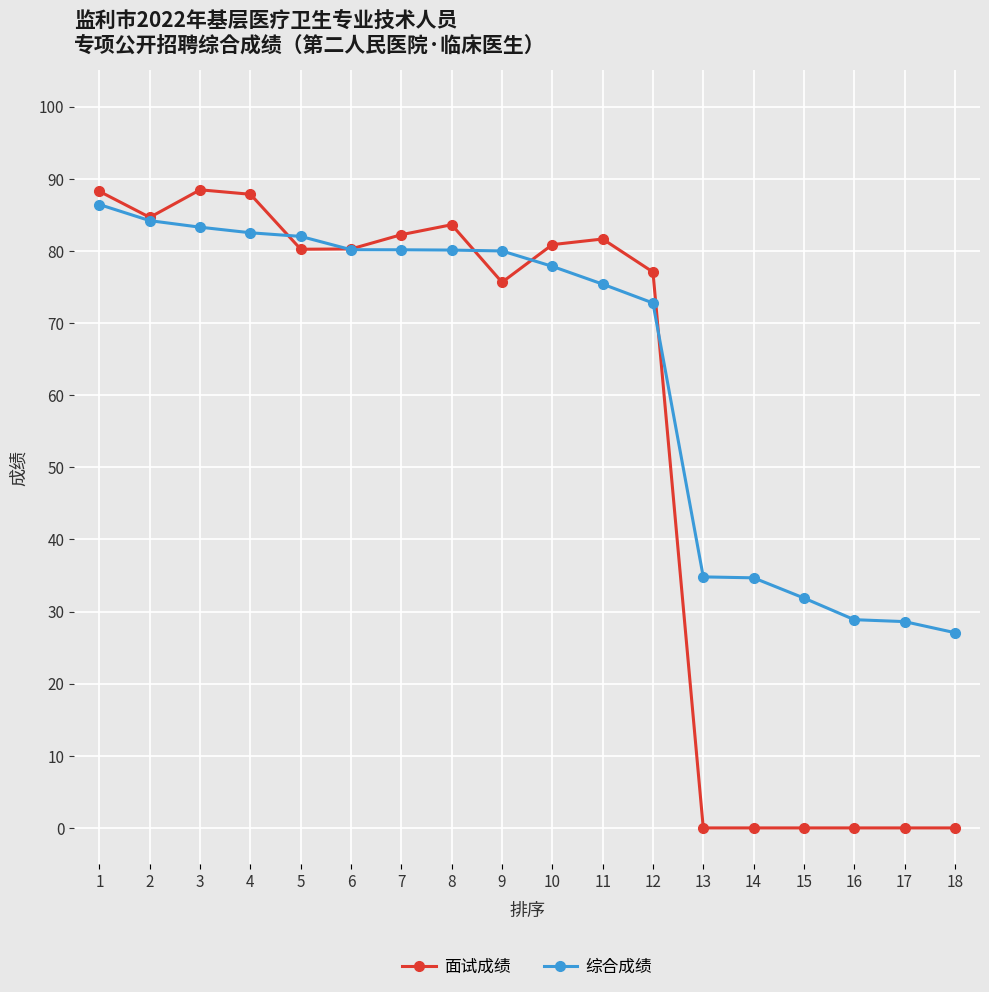

The value of 综合成绩 at 11 is 75.4. True or false?

True